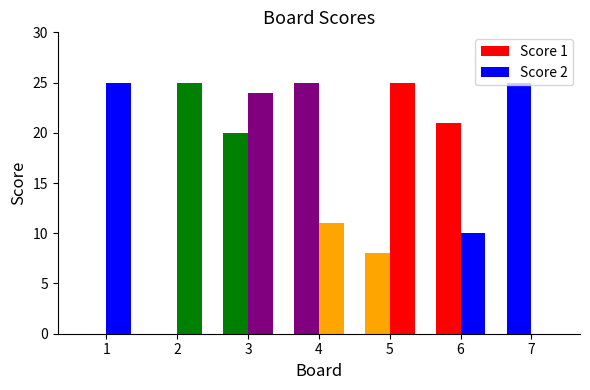

Between 3 and 5, which is larger?

3